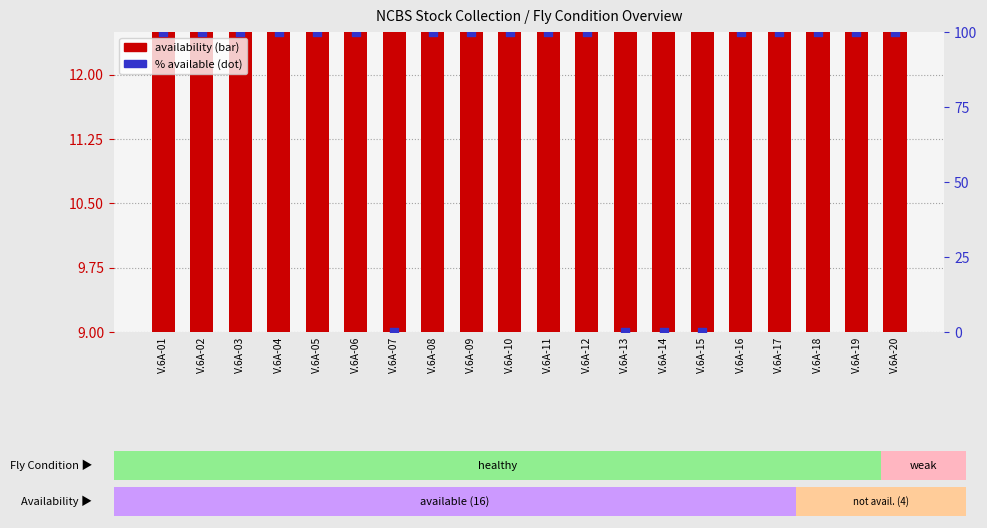

At how many categories does at least one series exceed 76?

16